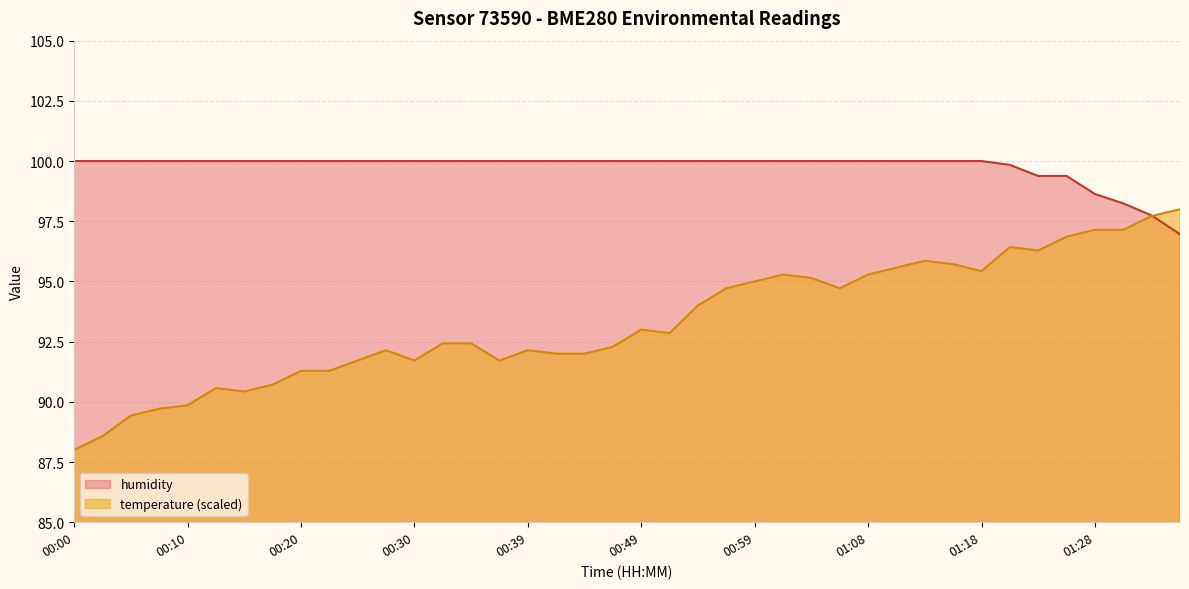

The value of humidity at 00:13 is 100.0. True or false?

True